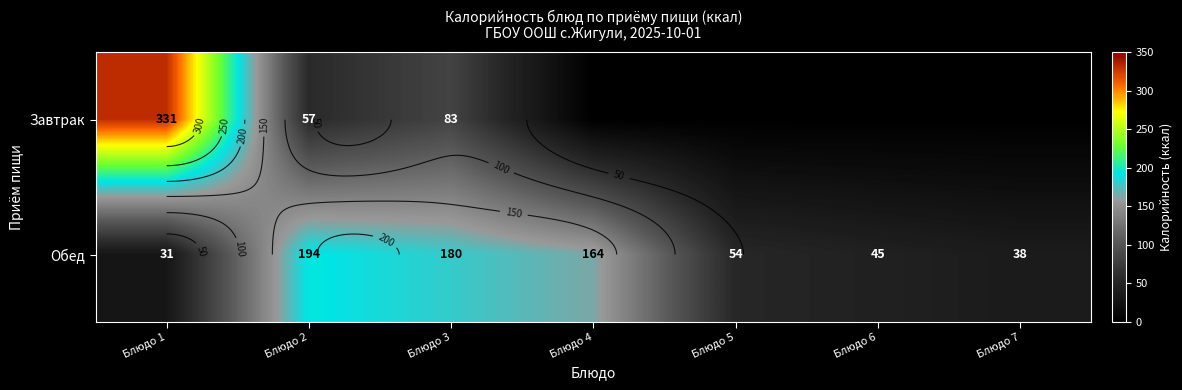

Which category has the highest value across all series?

Блюдо 1